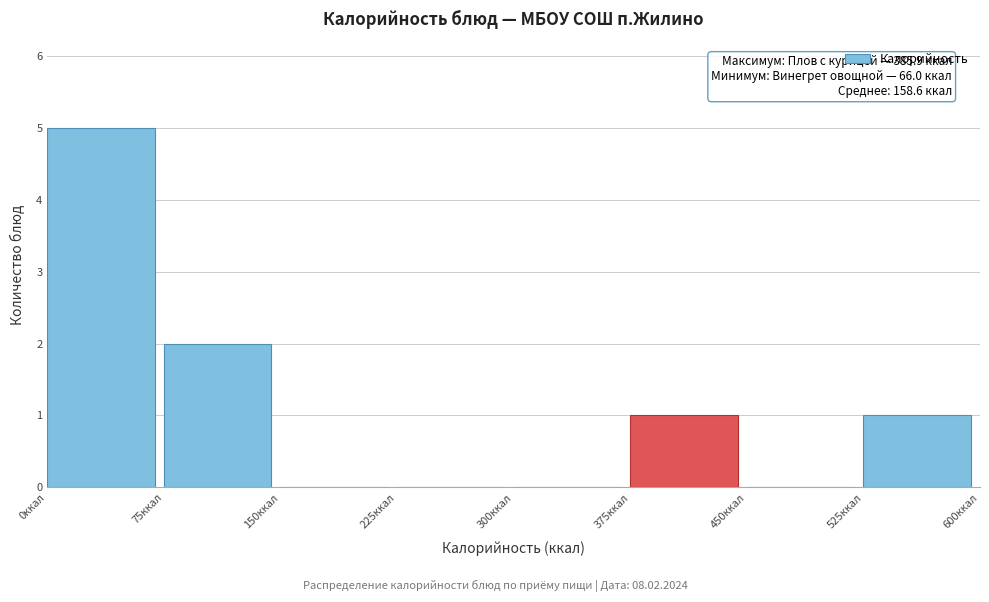

Over which range of the x-axis is the bar tallest?

0 to 75